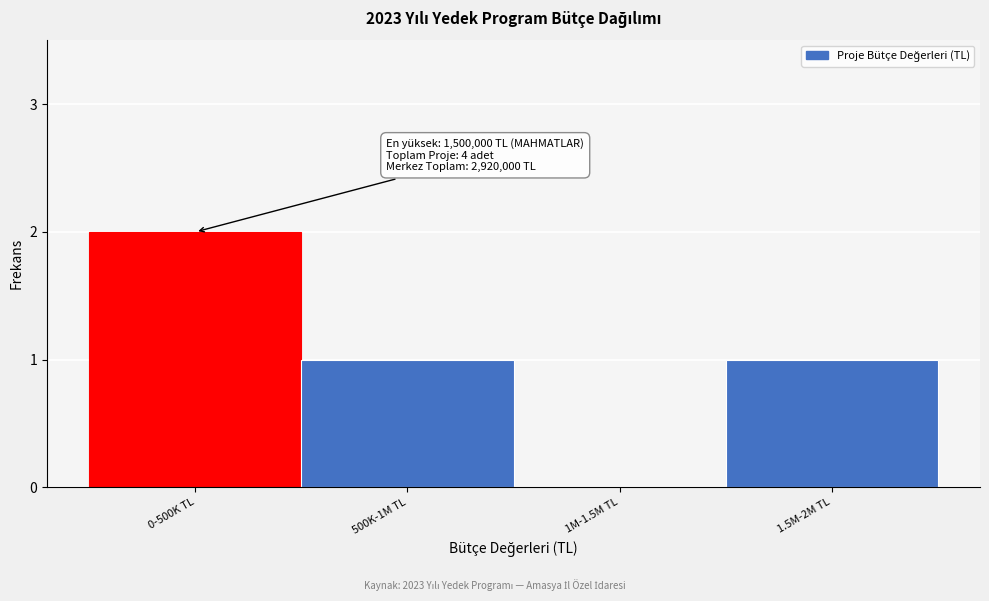

Reading right to left, list all the values displayed in this chart.

1.5M-2M TL=1	1M-1.5M TL=0	500K-1M TL=1	0-500K TL=2